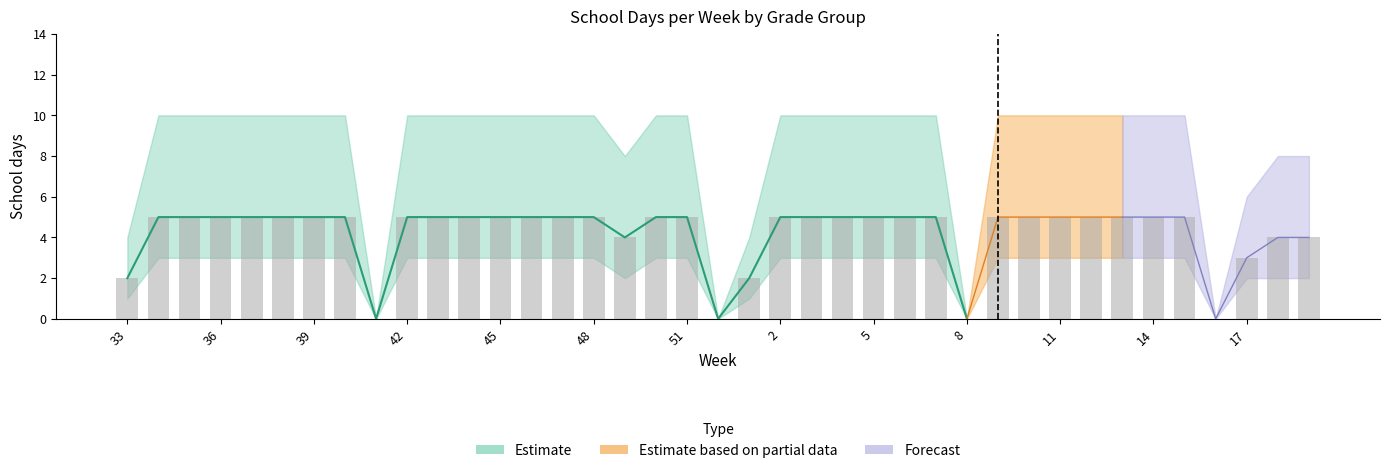

What is the maximum value shown in the chart?

5